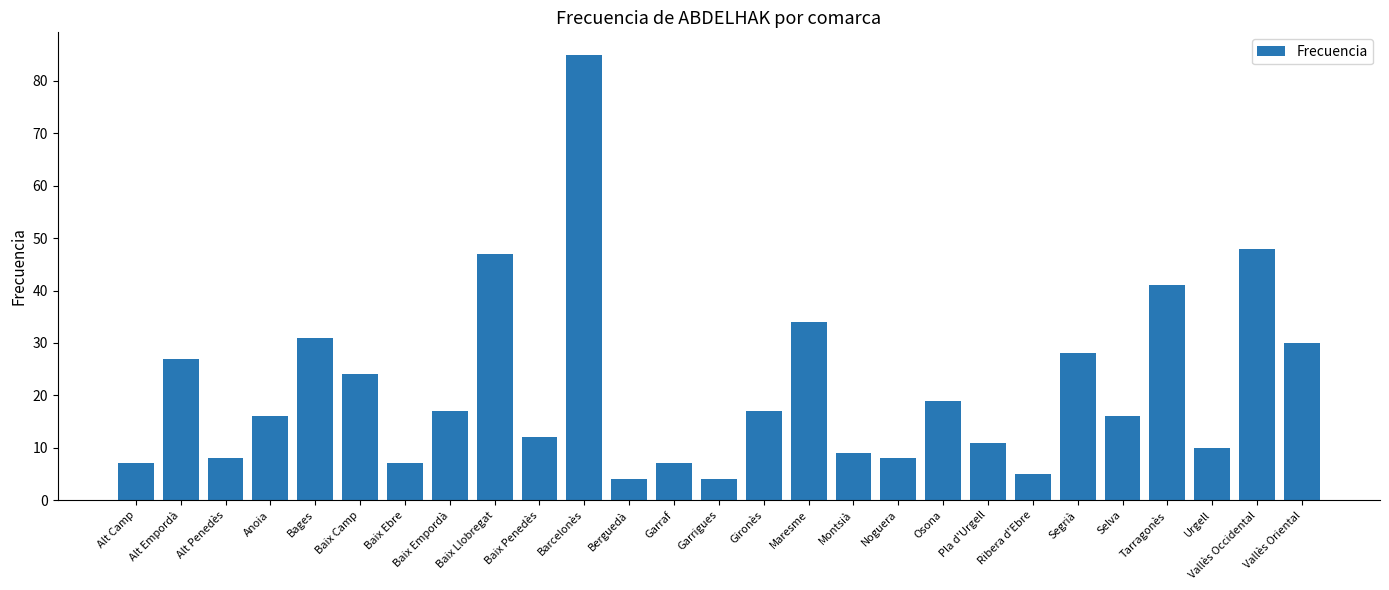

What is the sum of all values?

572